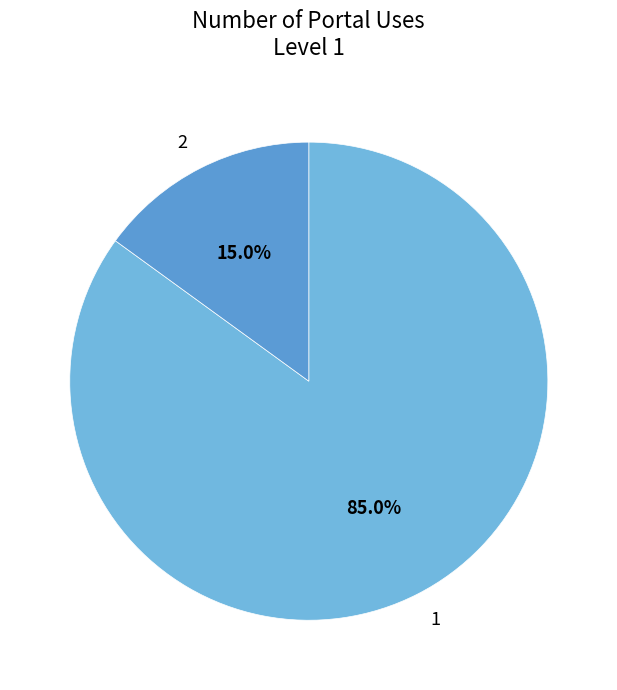

Count the number of slices in the pie.

2